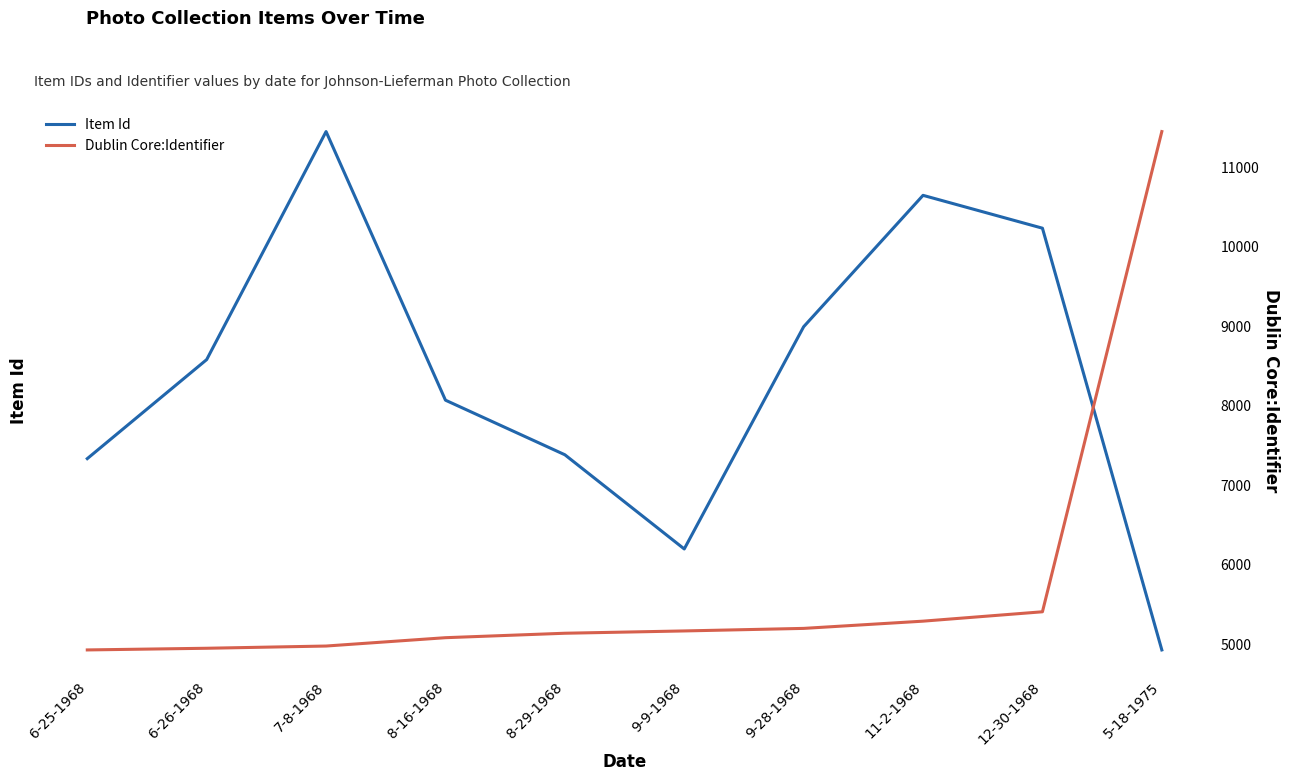

True or false: Dublin Core:Identifier has more than 1 interior local peaks.

False